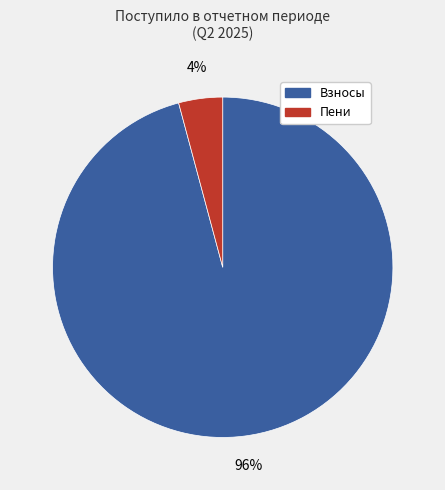

Does any single category account for the majority?

Yes